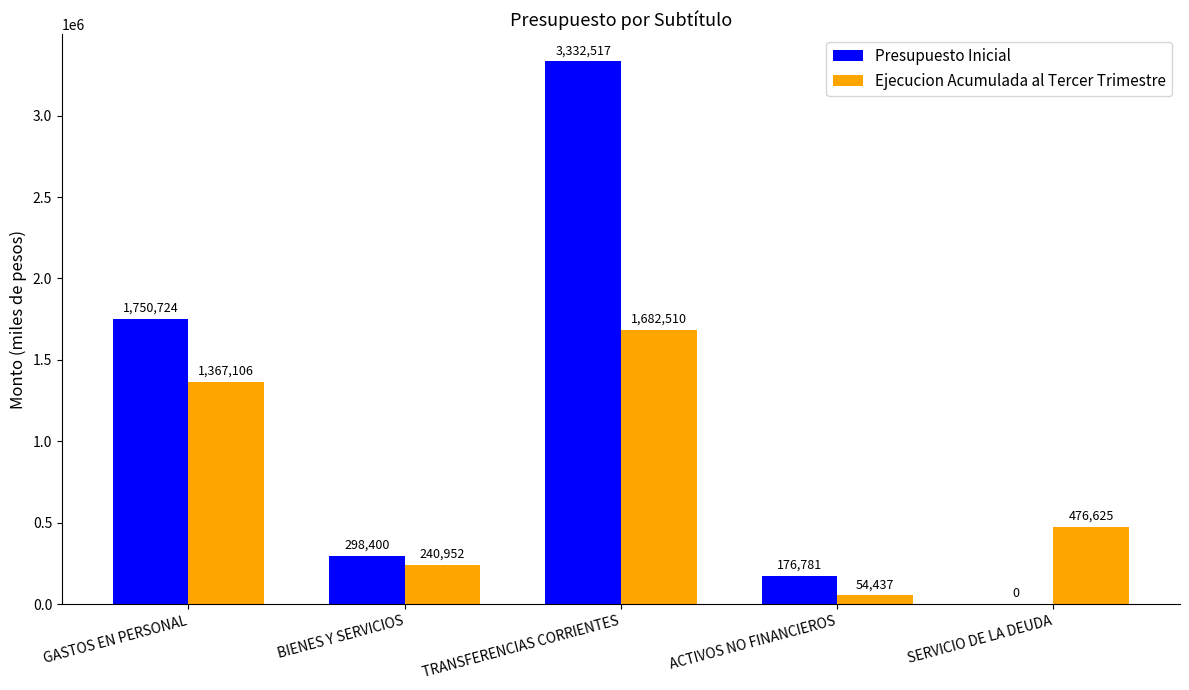

Between BIENES Y SERVICIOS and TRANSFERENCIAS CORRIENTES, which series saw the biggest shift?

Presupuesto Inicial